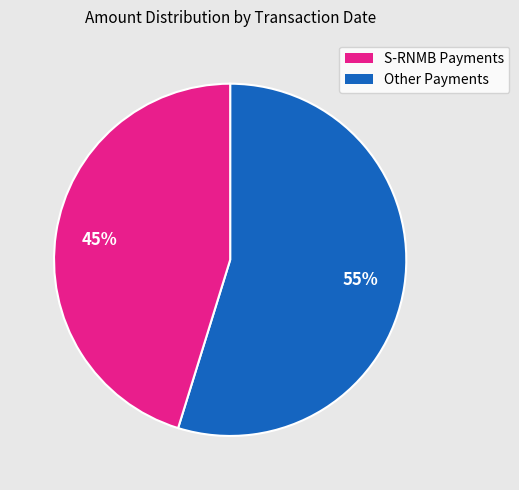

Does any single category account for the majority?

Yes